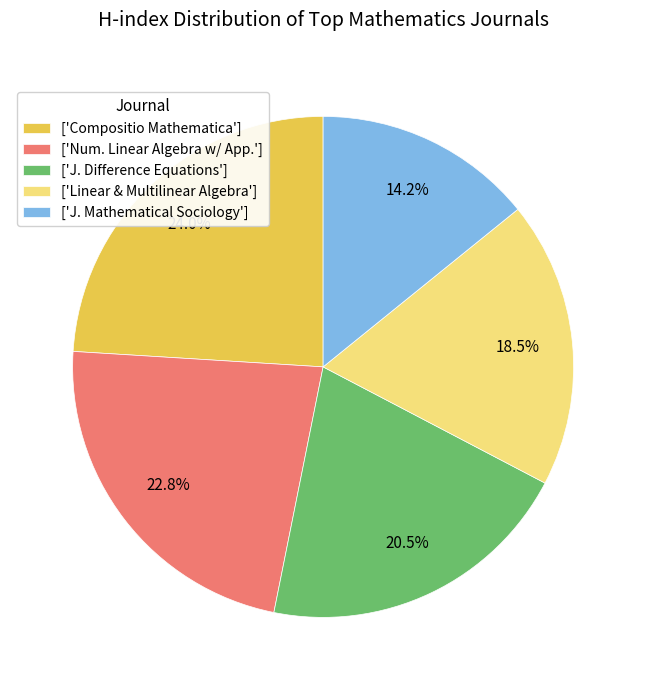

To the nearest percent, what is the difference between the largest and smallest slice percentages?

10%